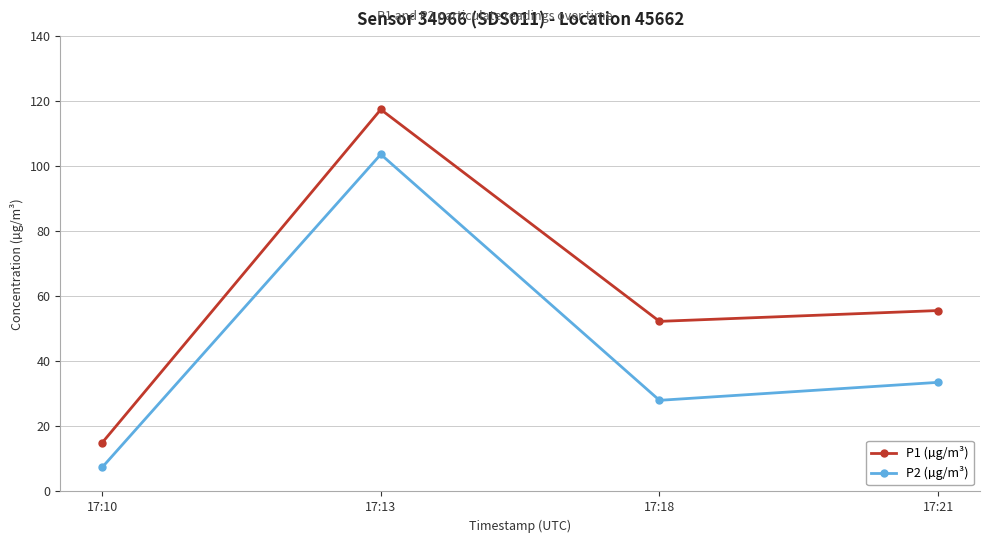

True or false: P2 (µg/m³) and P1 (µg/m³) cross at least once.

False